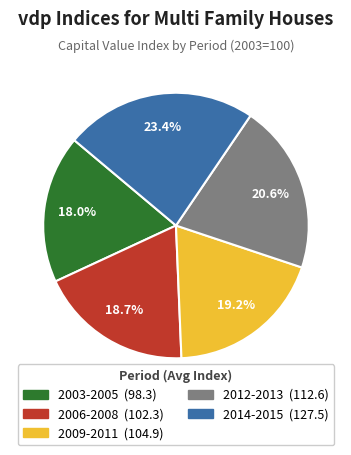

Is there a majority slice in this chart?

No